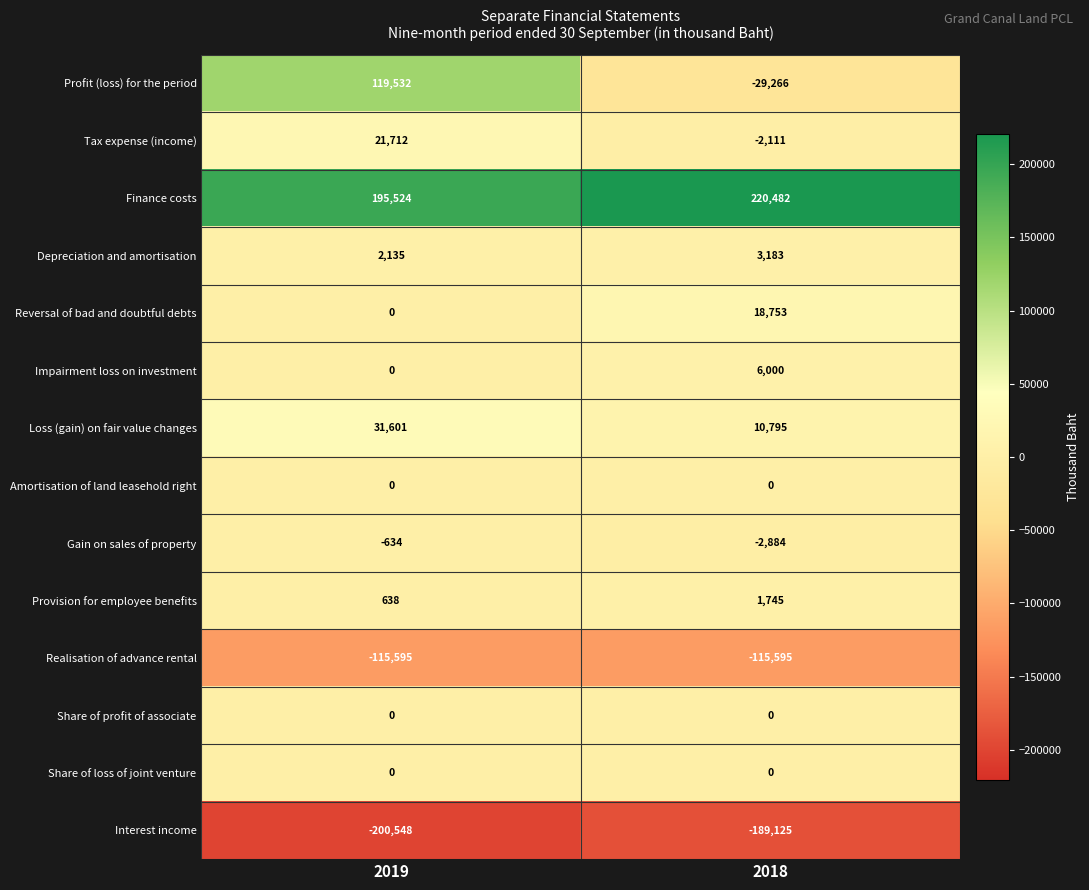

How many series are shown in this chart?

14